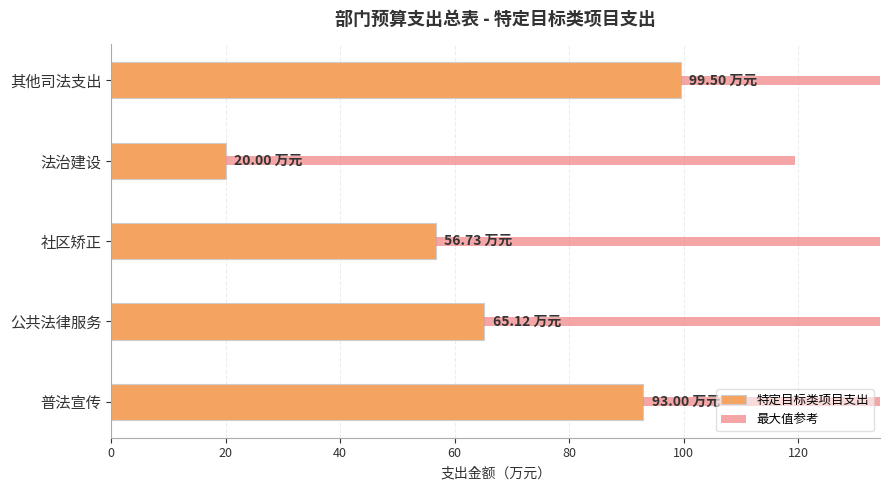

At 80, list the series in order from smallest to largest.

最大值参考, 特定目标类项目支出